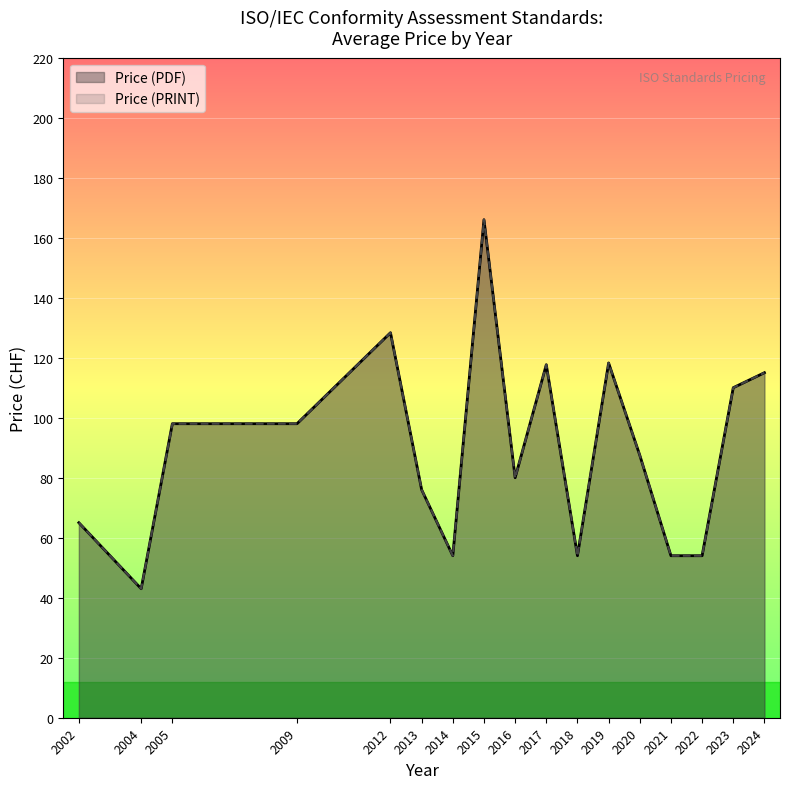

At which category does Price (PDF) reach its first local peak?

2012